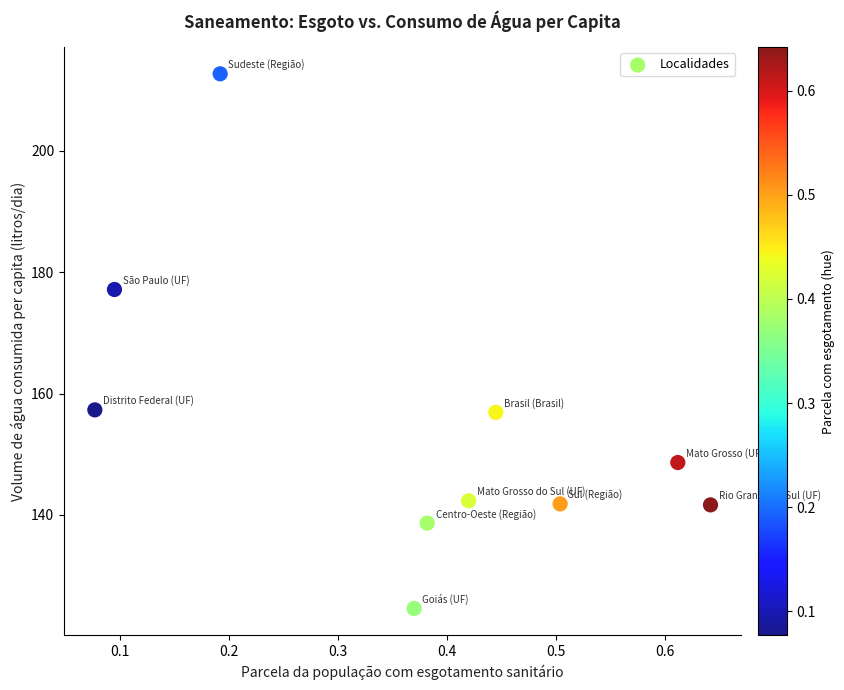

What is the average Y value?

154.2